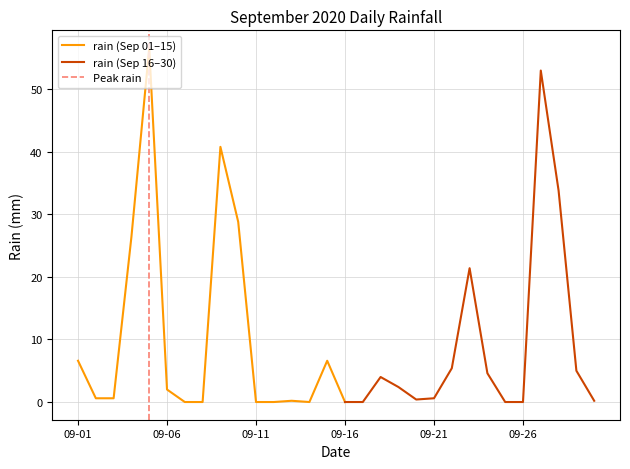

What is the average value?

10.0